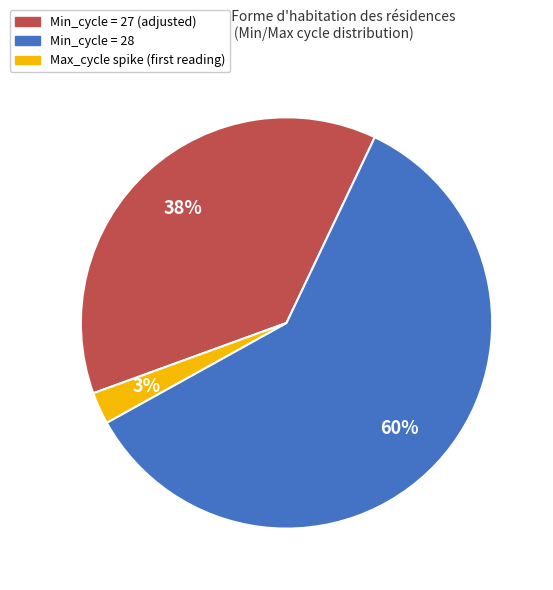

To the nearest percent, what is the average slice percentage?

33%